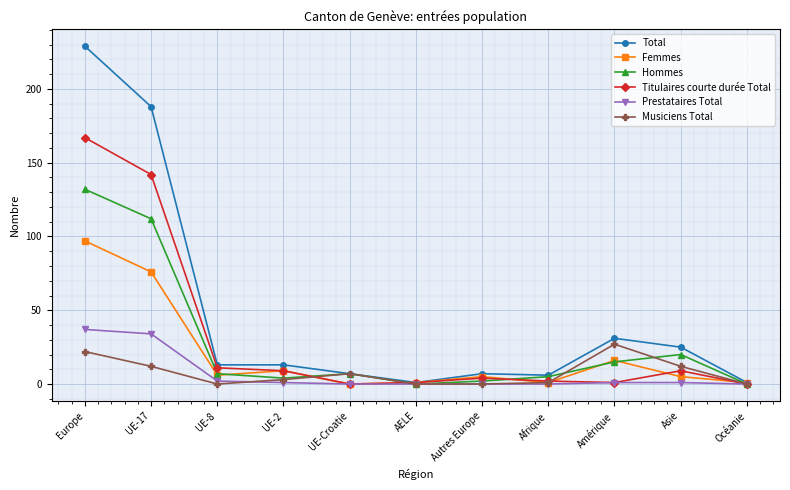

What is the difference between the maximum and minimum values in the Musiciens Total series?

27